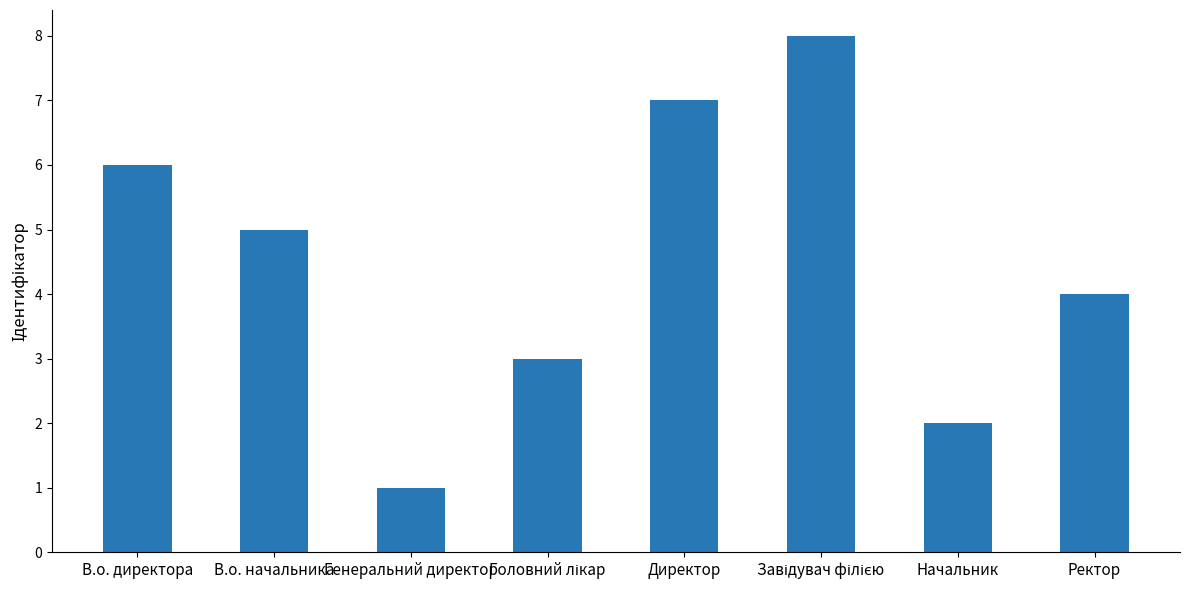

Which has a higher value, Начальник or Ректор?

Ректор